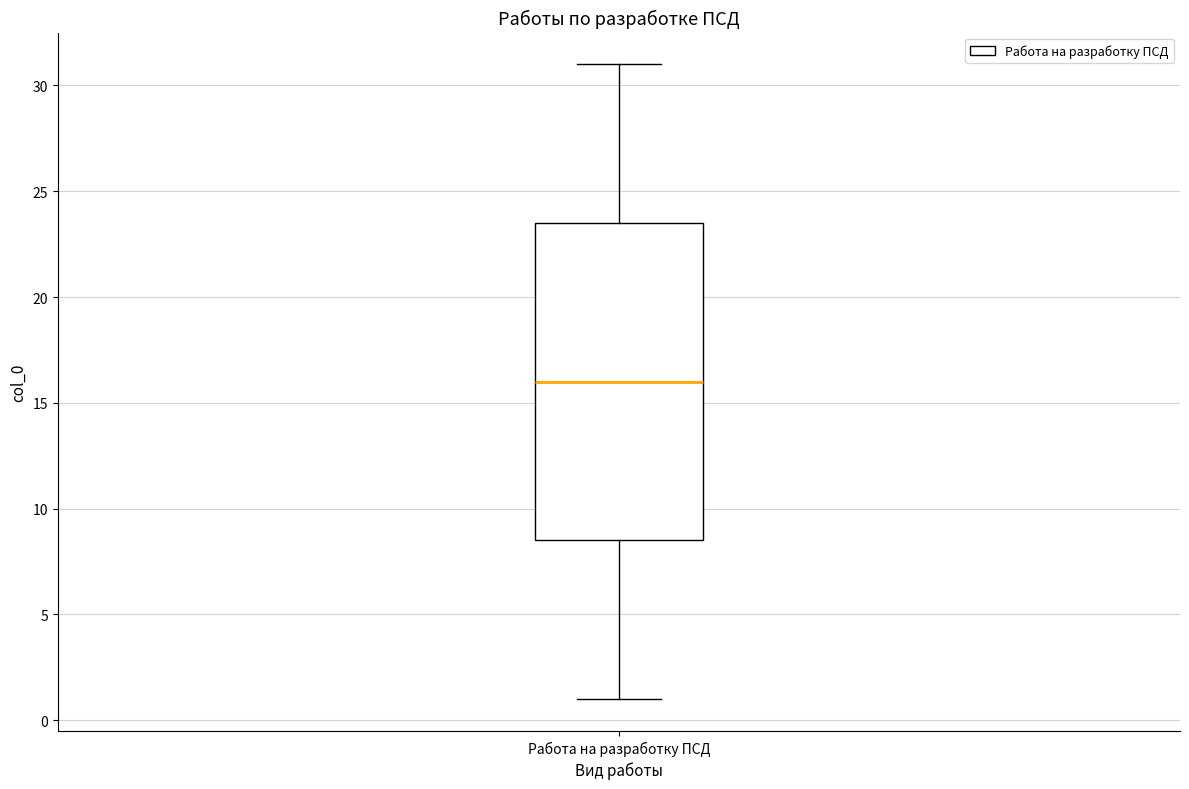

Transcribe this box plot: give where the median line is, the range the box spans, and where the two whiskers end, as read against the y-axis. The values are not printed on the chart, so give them approximately, as read against the axis.

median 16.0, box 8.5 to 23.5, whiskers 1.0 to 31.0